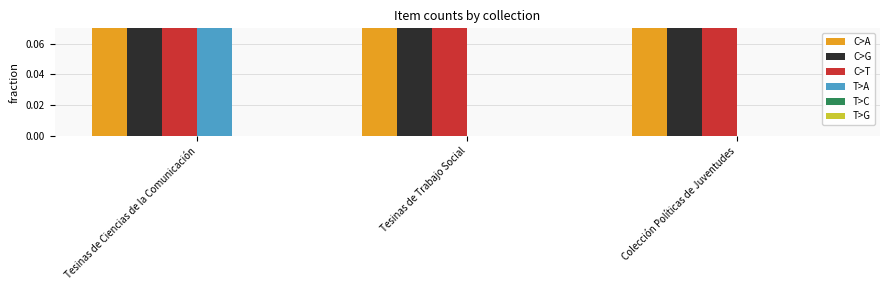

What is the maximum value for C>T?

0.3